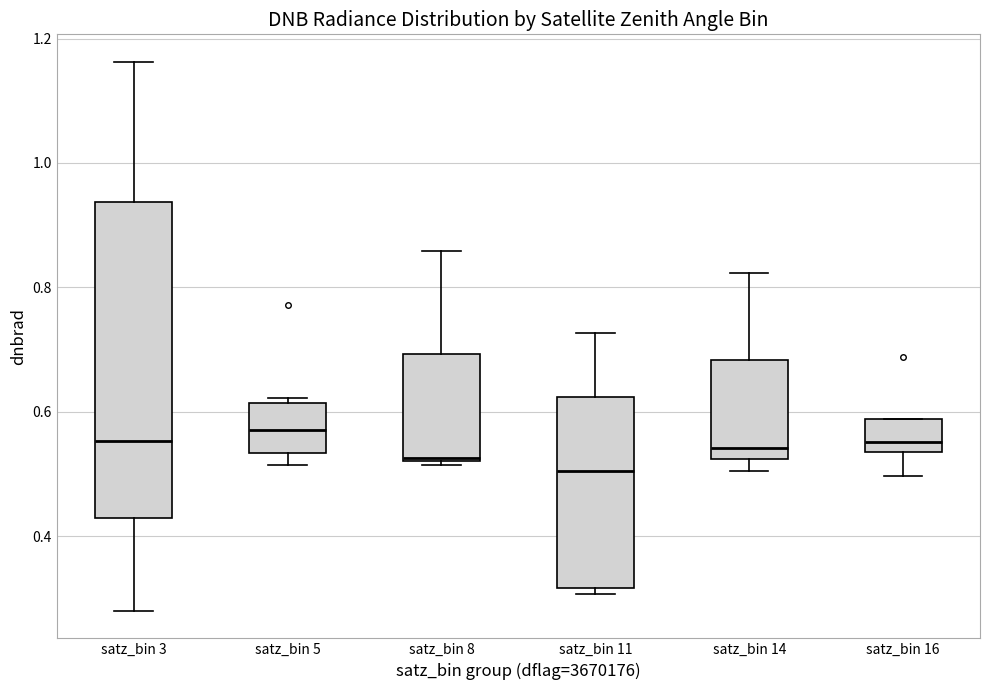

Which box's median line is the lowest?

satz_bin 11